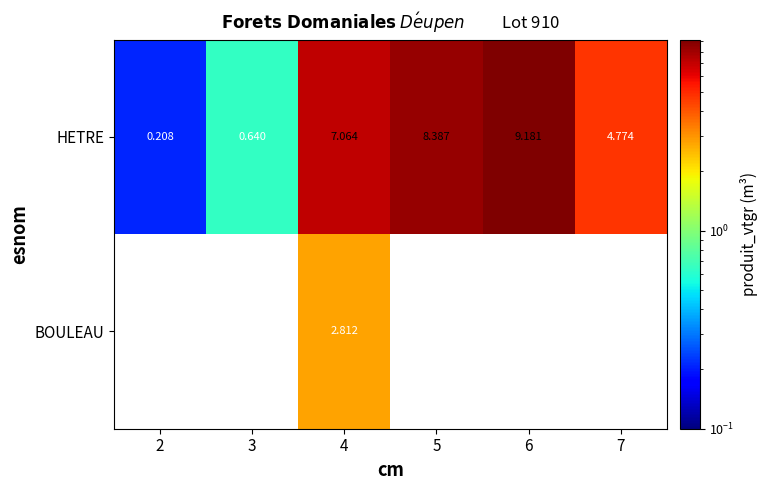

The HETRE series shows 11.6 at 4. True or false?

False